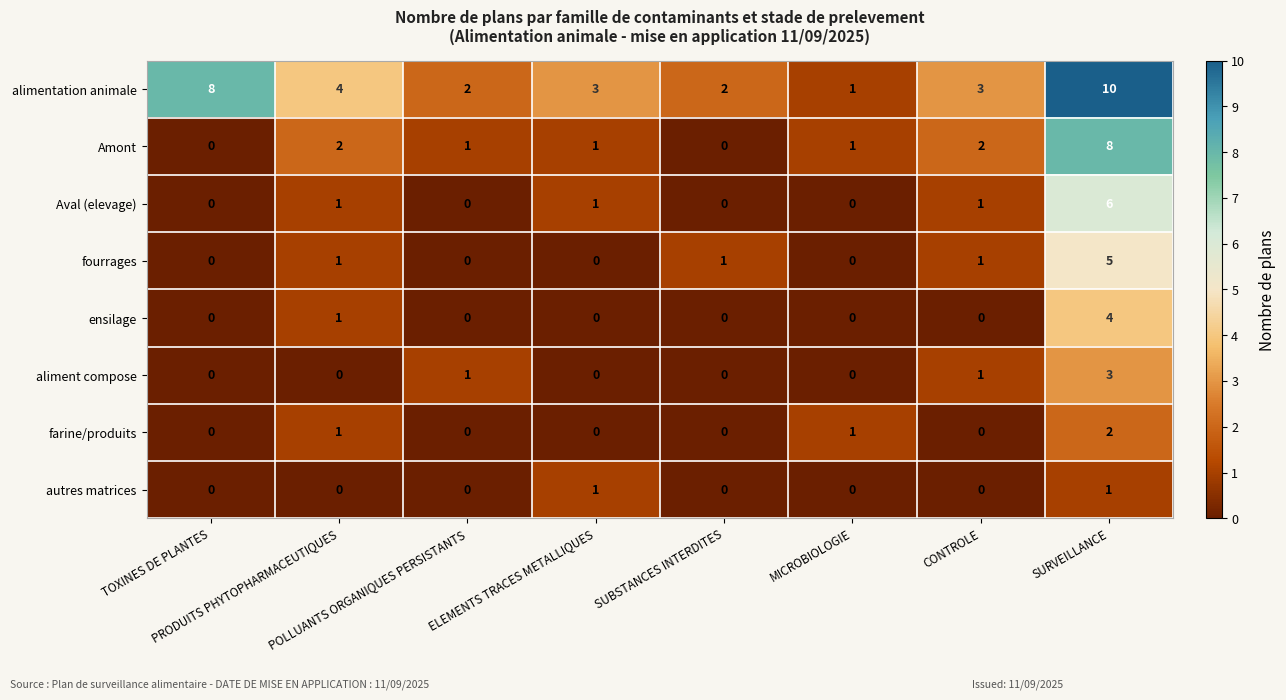

What is the maximum value shown in the chart?

10